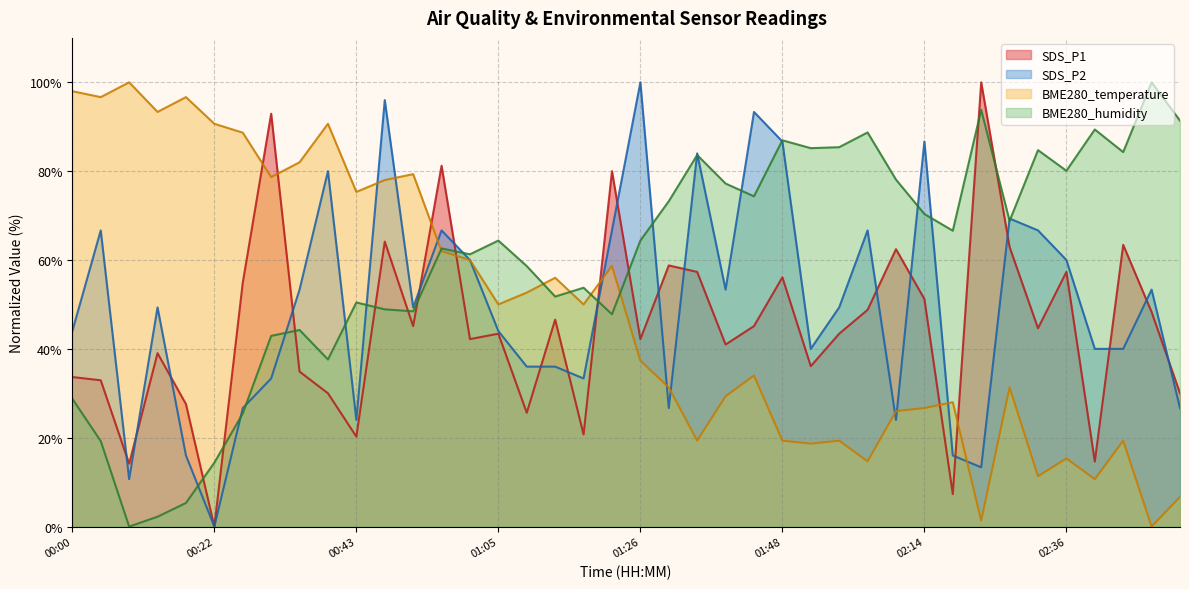

True or false: SDS_P1 has a value of 90.3 at 01:35.

False